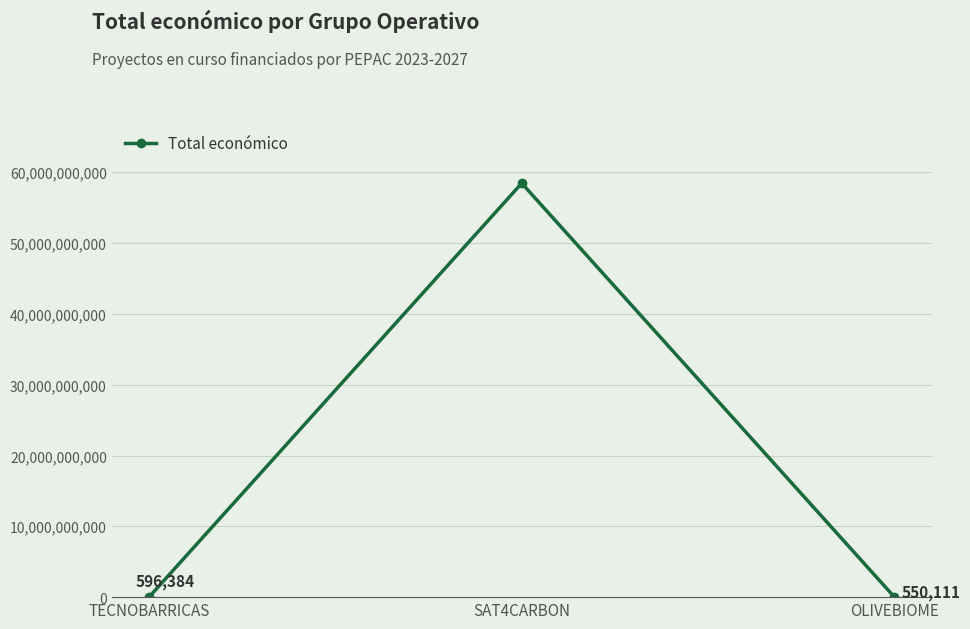

What is the difference between the values at TECNOBARRICAS and OLIVEBIOME?

46273